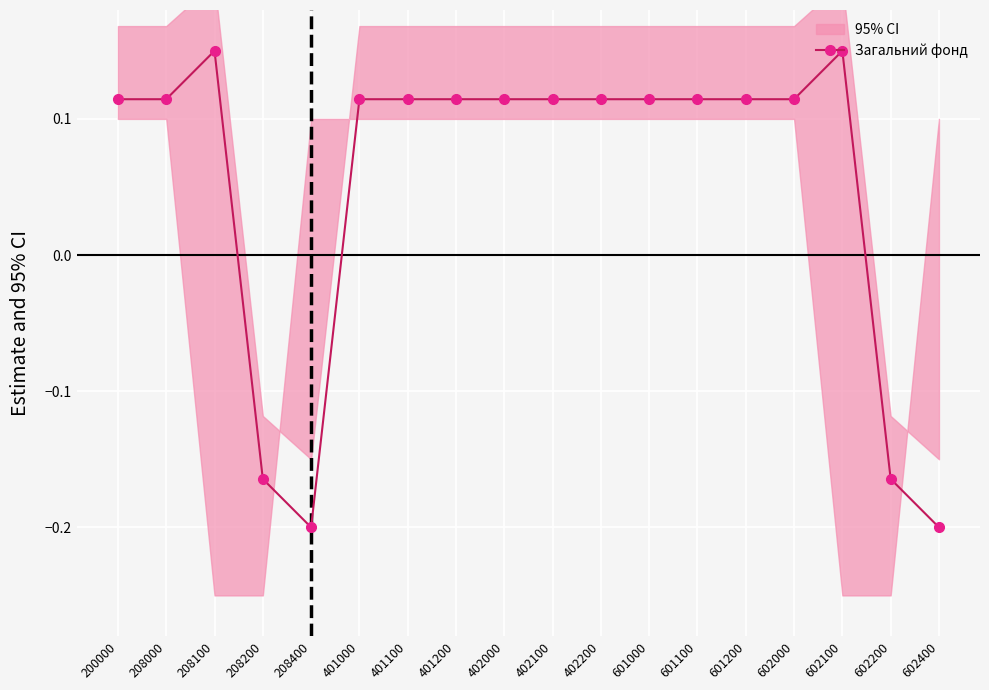

How many points are lower than both their immediate neighbors (excluding endpoints)?

1